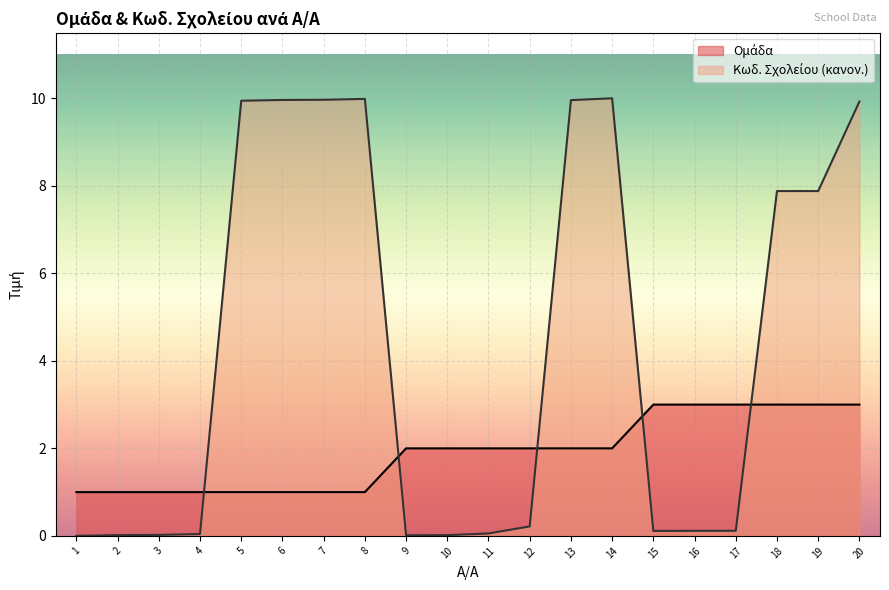

Where do Ομάδα and Κωδ. Σχολείου (scaled) first cross each other?

4 and 5